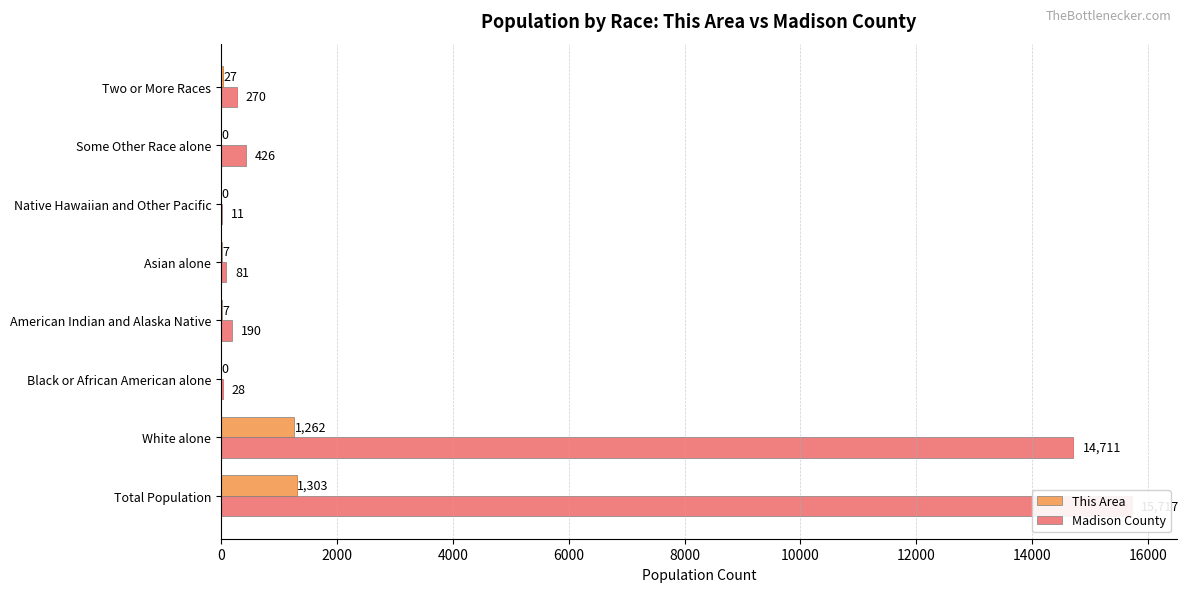

Which series has the widest spread of values?

Madison County